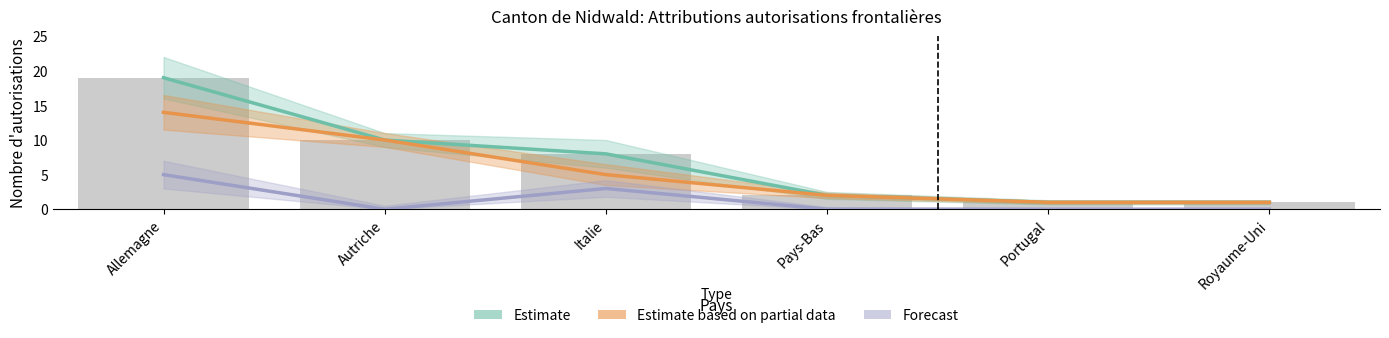

Reading left to right, list all the values displayed in this chart.

Estimate: Allemagne=19	Autriche=10	Italie=8	Pays-Bas=2	Portugal=1	Royaume-Uni=1
Estimate based on partial data: Allemagne=14	Autriche=10	Italie=5	Pays-Bas=2	Portugal=1	Royaume-Uni=1
Forecast: Allemagne=5	Autriche=0	Italie=3	Pays-Bas=0	Portugal=0	Royaume-Uni=0